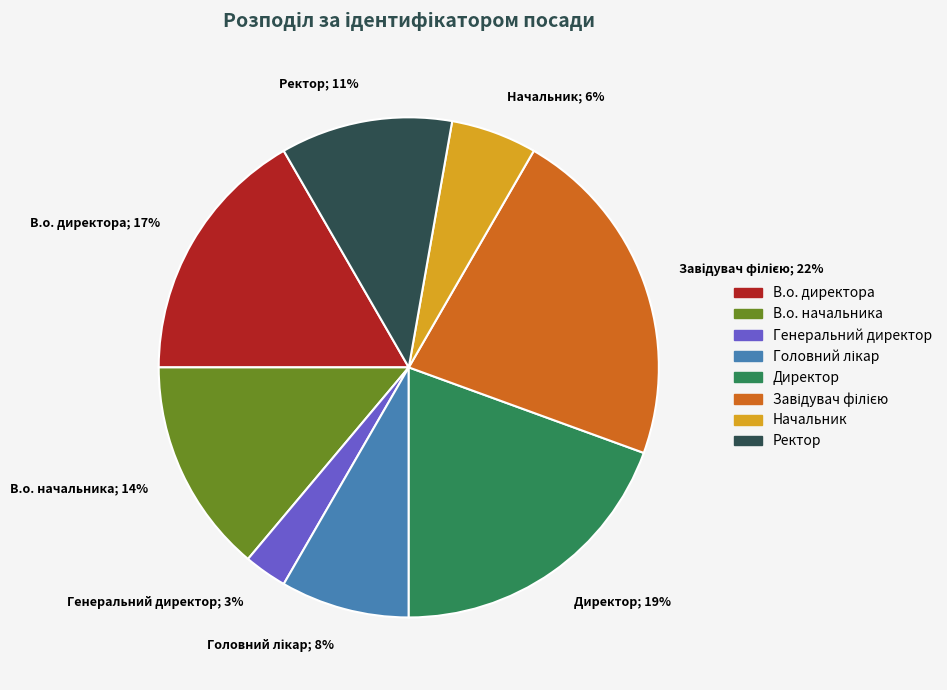

Combined, do Генеральний директор; 3% and Директор; 19% account for over 50%?

No